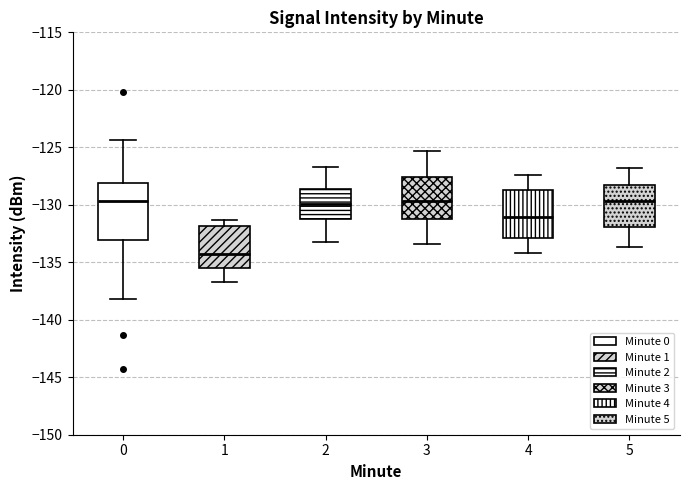

Reading left to right, transcribe this box plot: for each box, give where its median line is, the range the box spans, and where its two whiskers end, as read against the y-axis. The values are not printed on the chart, so give them approximately, as read against the axis.

0: median -129.5, box -133.0 to -128.0, whiskers -138.0 to -124.5
1: median -134.5, box -135.5 to -132.0, whiskers -136.5 to -131.5
2: median -130.0, box -131.0 to -128.5, whiskers -133.0 to -126.5
3: median -129.5, box -131.0 to -127.5, whiskers -133.5 to -125.5
4: median -131.0, box -133.0 to -128.5, whiskers -134.0 to -127.5
5: median -129.5, box -132.0 to -128.5, whiskers -133.5 to -127.0